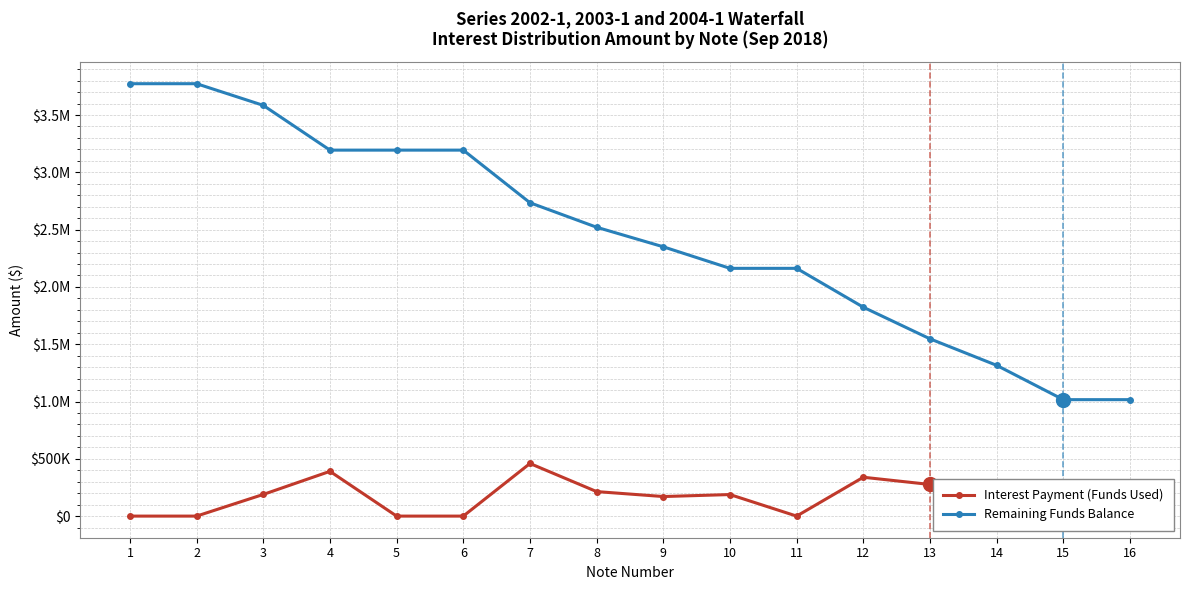

What is the difference between the highest and lowest values at 12?

1483847.2